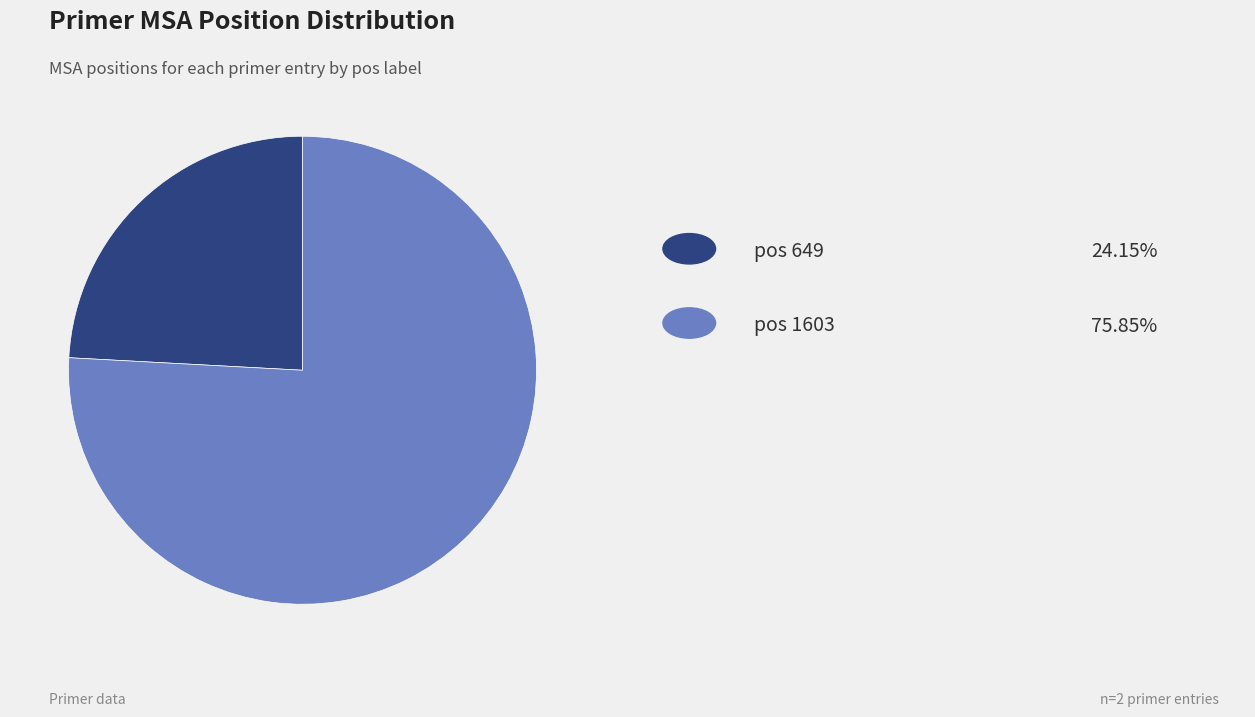

Is there a majority slice in this chart?

Yes